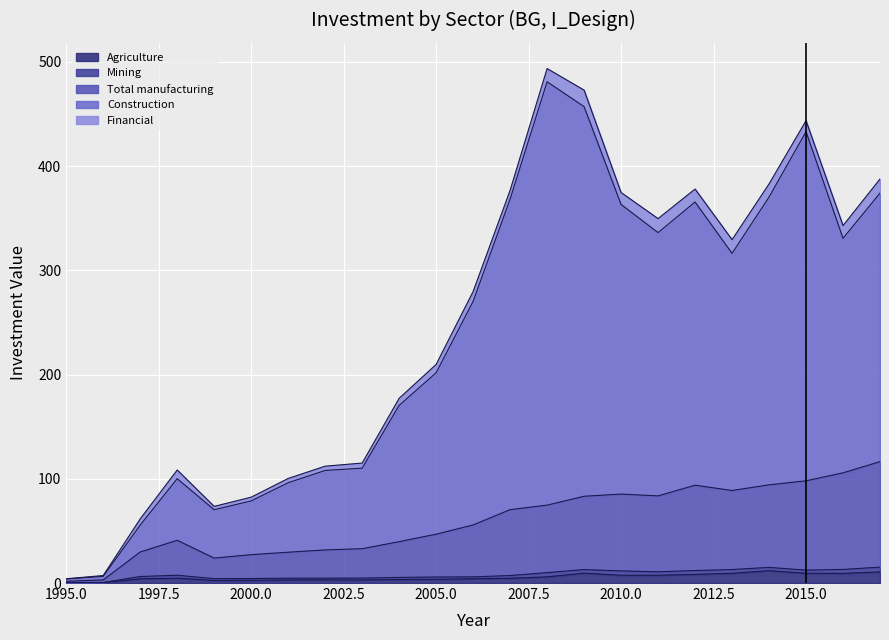

Between 2011 and 1998, which is larger?

2011